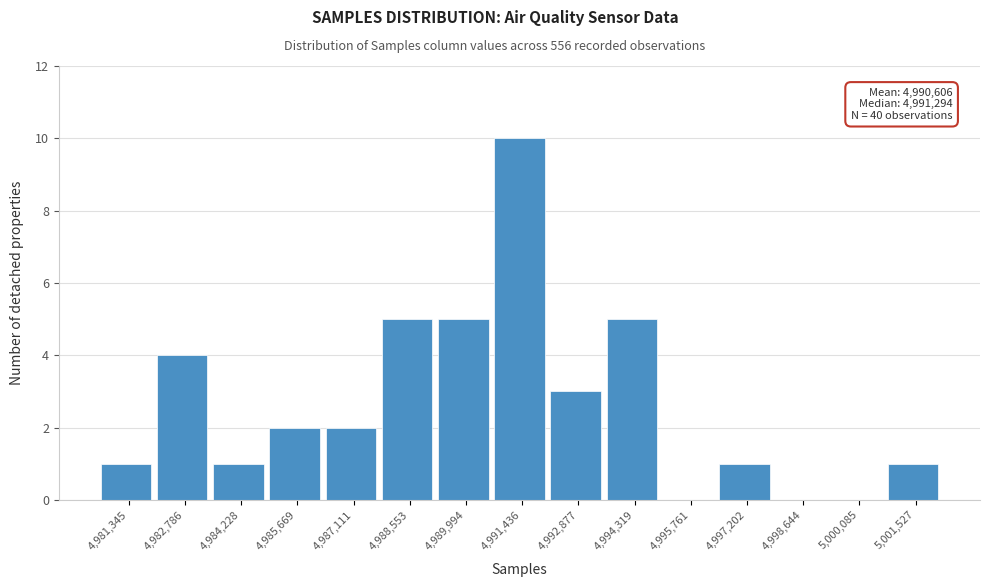

Reading left to right, transcribe all the data shown in this chart.

4,981,345=1	4,982,786=4	4,984,228=1	4,985,669=2	4,987,111=2	4,988,553=5	4,989,994=5	4,991,436=10	4,992,877=3	4,994,319=5	4,995,761=0	4,997,202=1	4,998,644=0	5,000,085=0	5,001,527=1